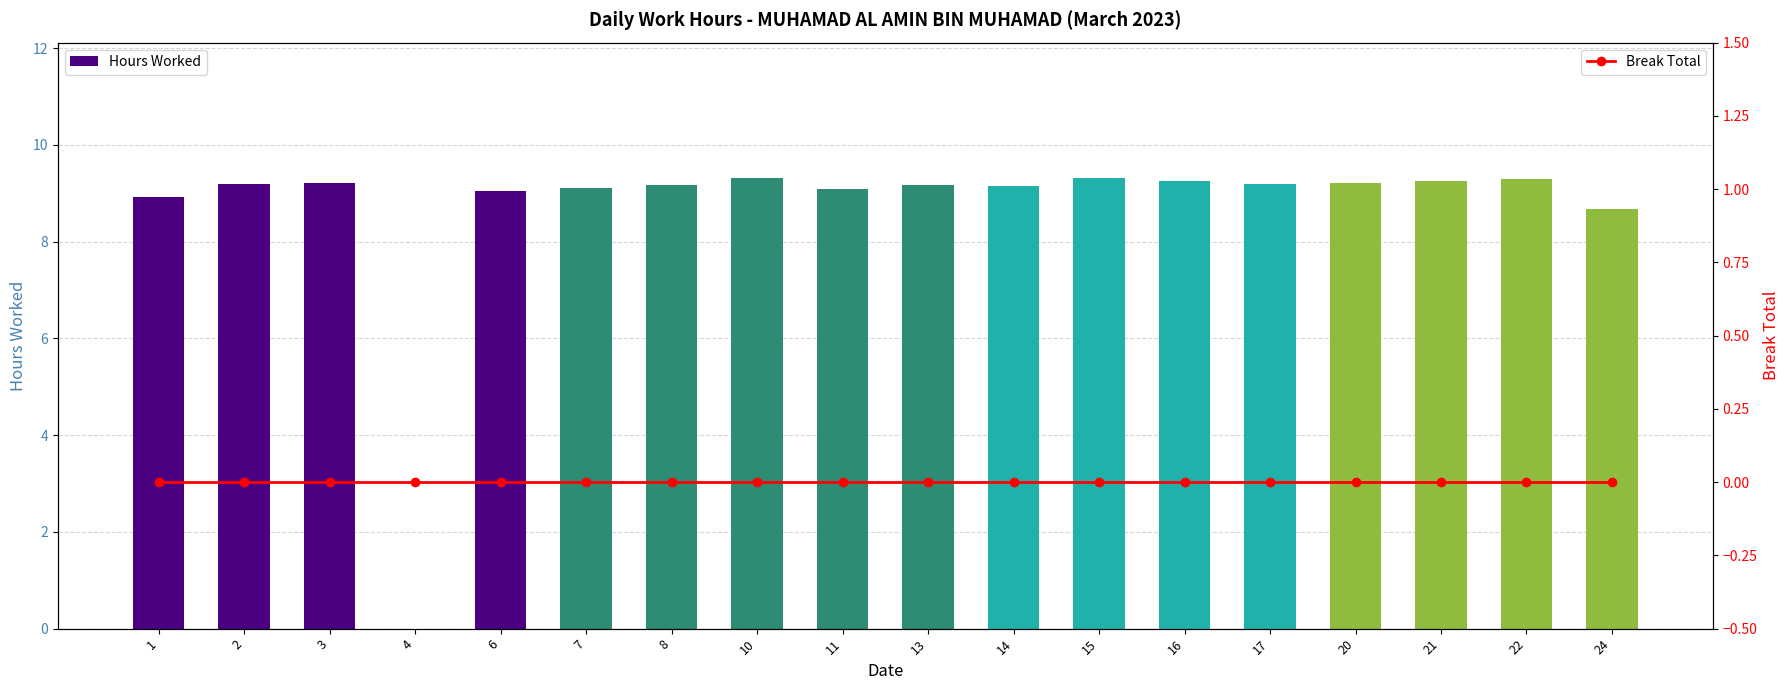

List the series in order of their overall mean, highest first.

Hours Worked, Break Total